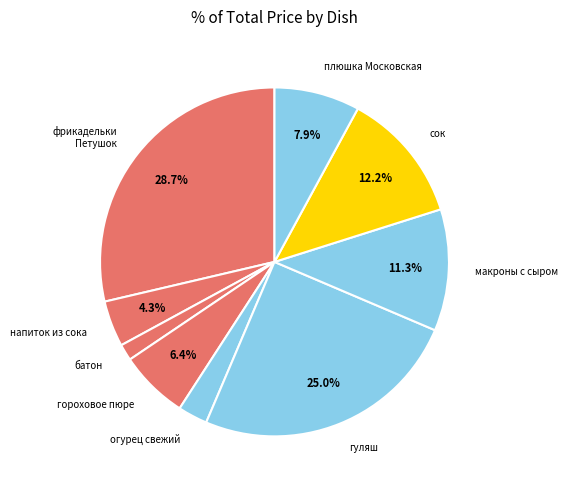

What percentage is the батон slice, to the nearest percent?

2%